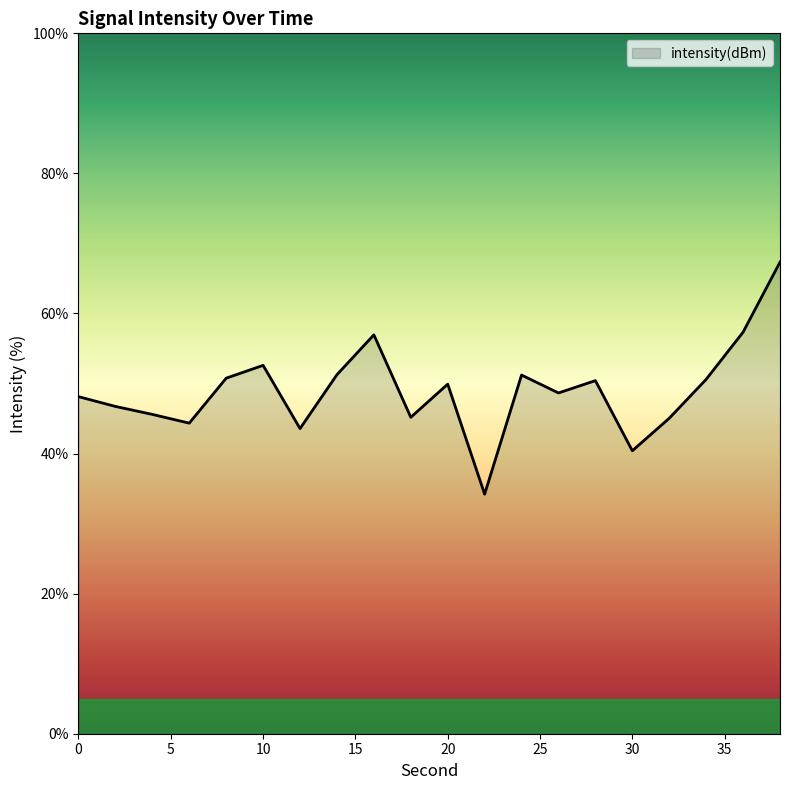

True or false: the data has more than 0 interior local peaks.

True